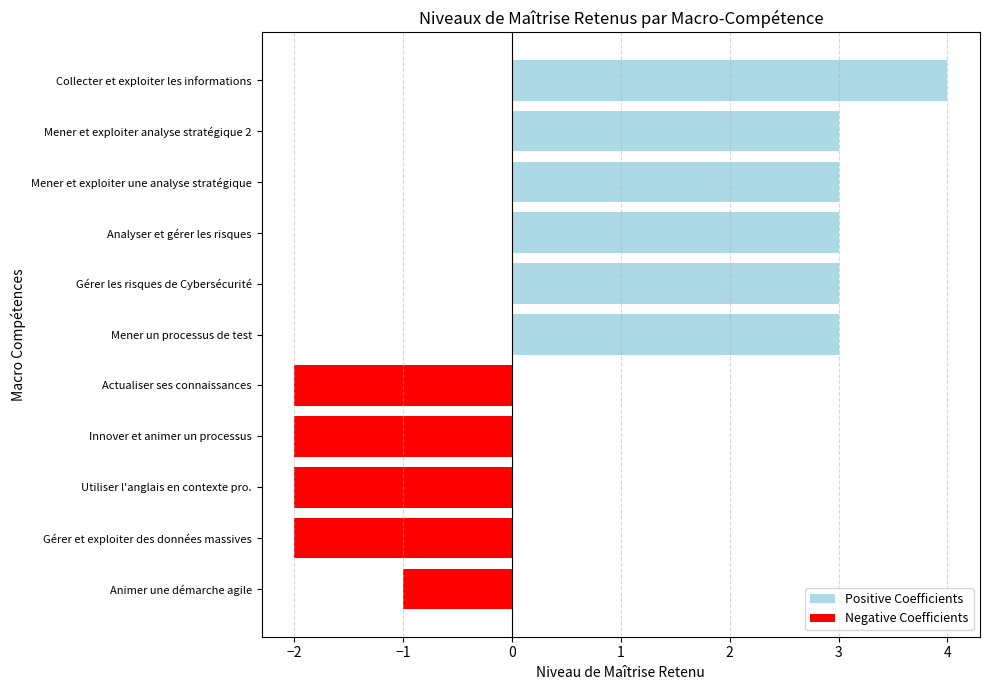

What is the value of the Negative Coefficients bar at the 4th from the left?

-2